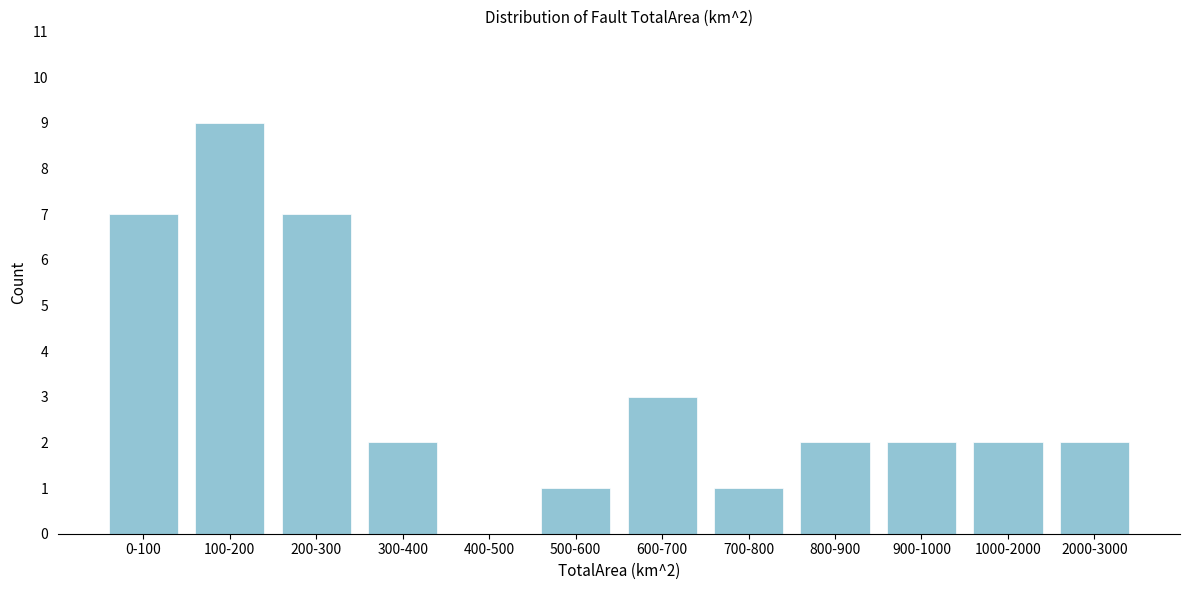

Reading left to right, extract all data points from this chart.

0-100=7	100-200=9	200-300=7	300-400=2	400-500=0	500-600=1	600-700=3	700-800=1	800-900=2	900-1000=2	1000-2000=2	2000-3000=2